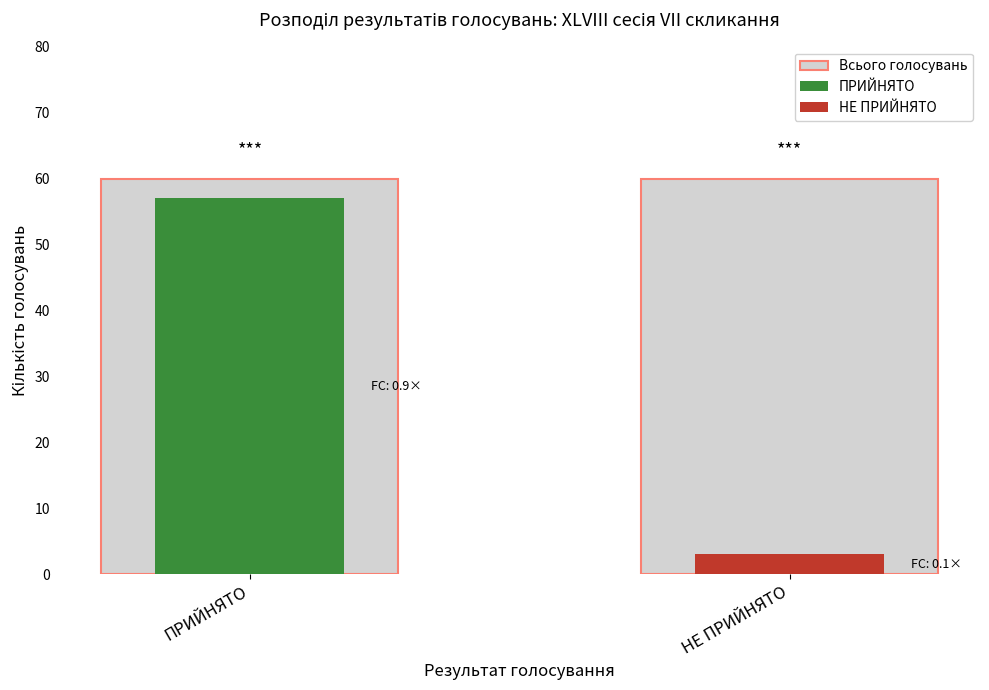

What position from the left is НЕ ПРИЙНЯТО?

2